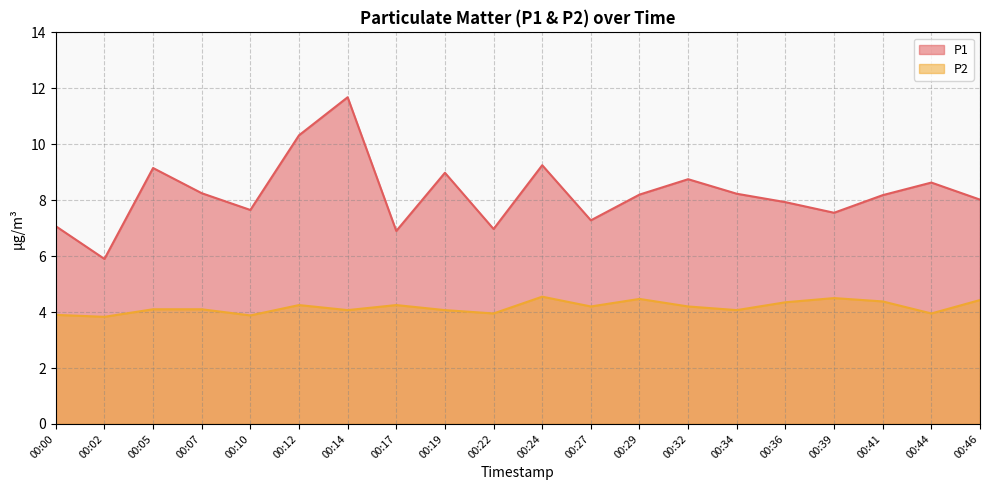

Rank the series at 00:41 from lowest to highest value.

P2, P1